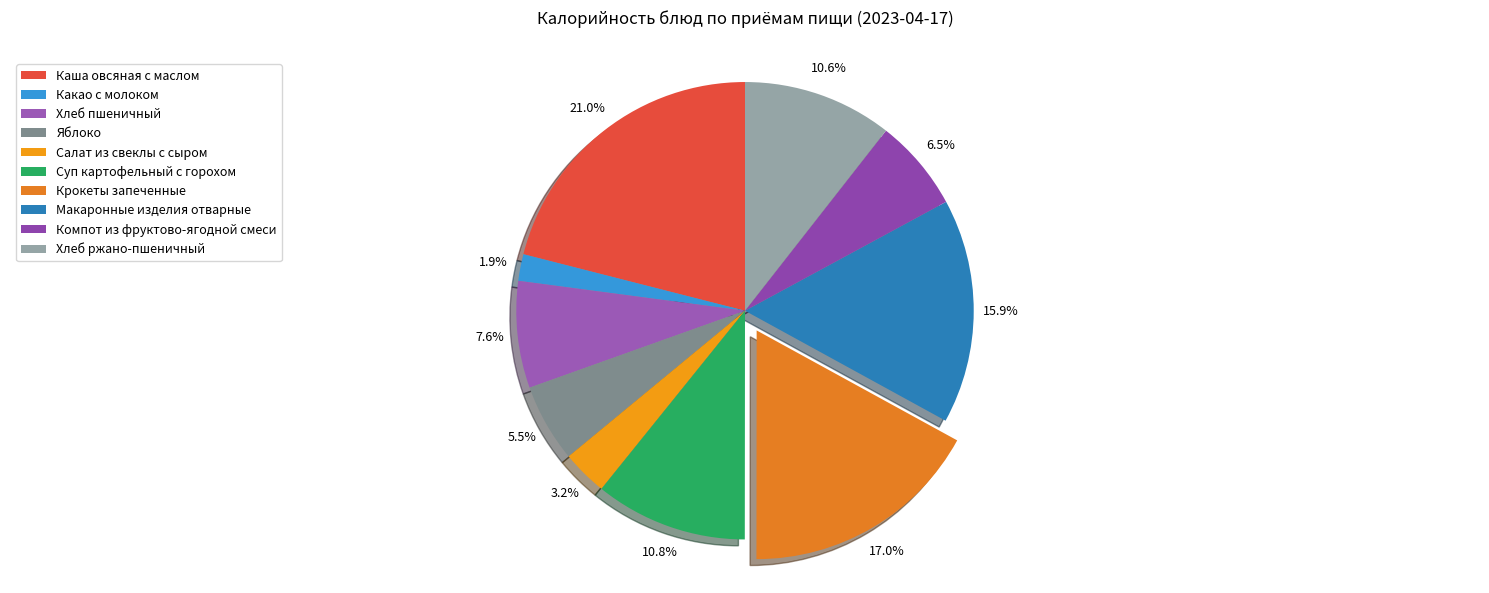

Which slice is the smallest?

Какао с молоком